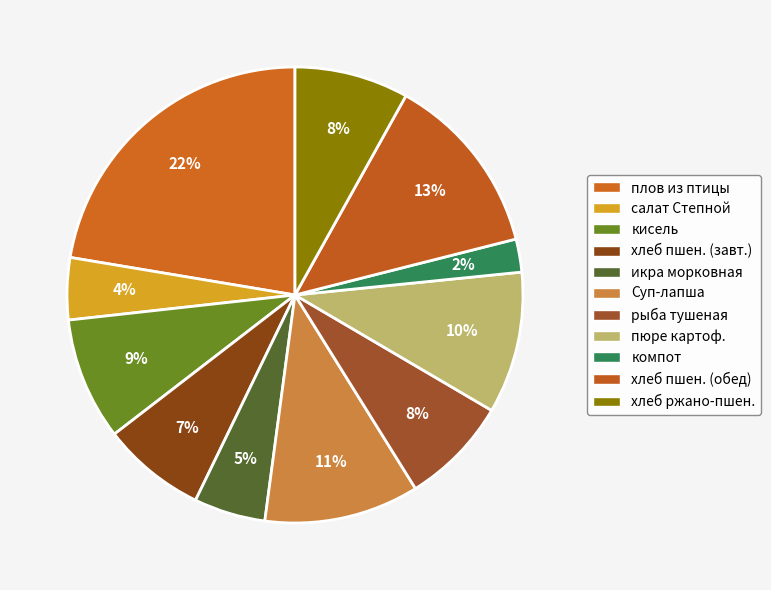

Which category has the smallest portion of the pie?

компот